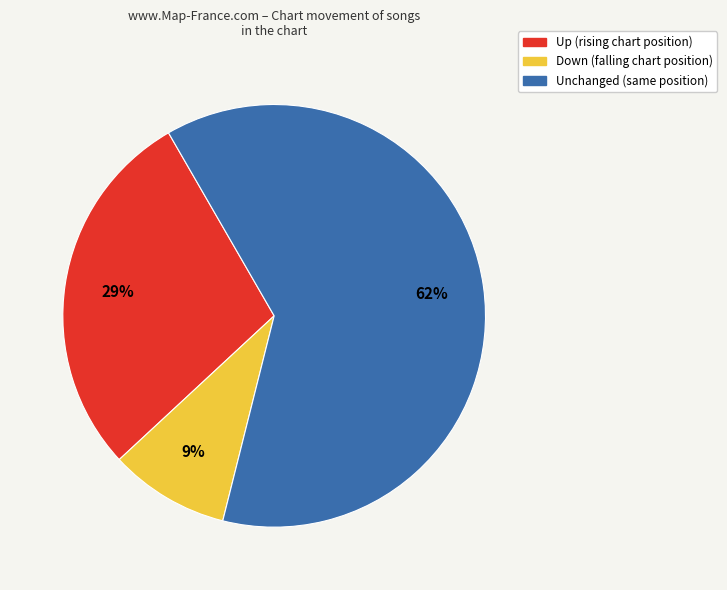

Is it true that Up (rising chart position) is 37% of the pie?

False